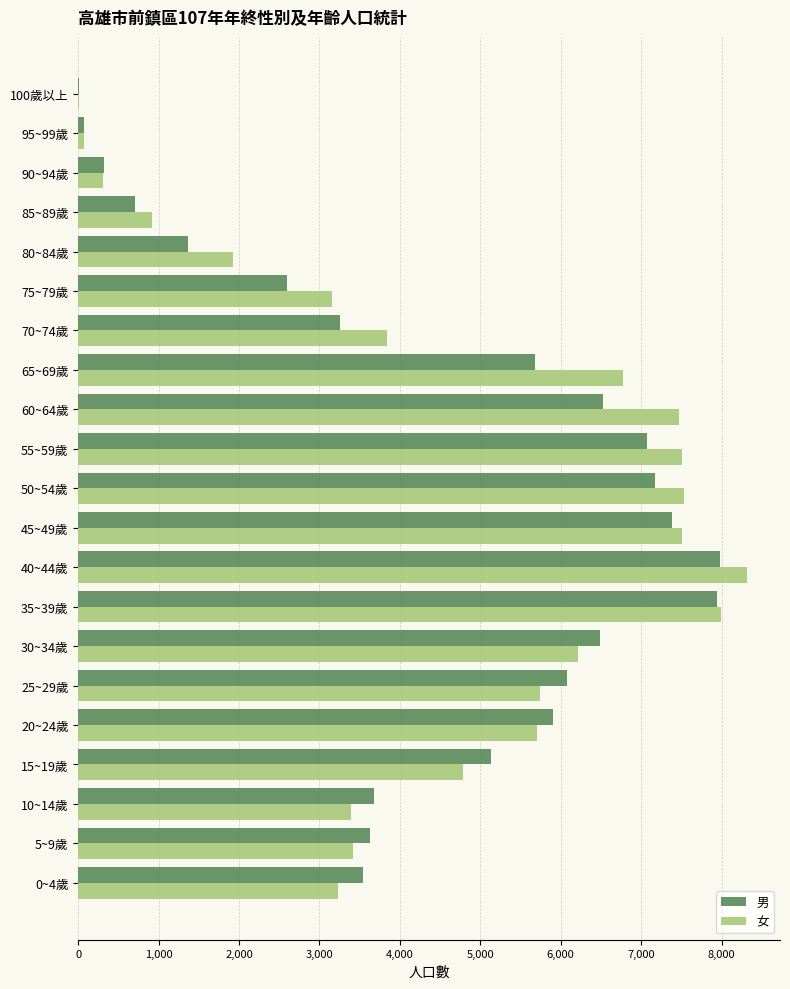

Which series has the largest total across all categories?

女